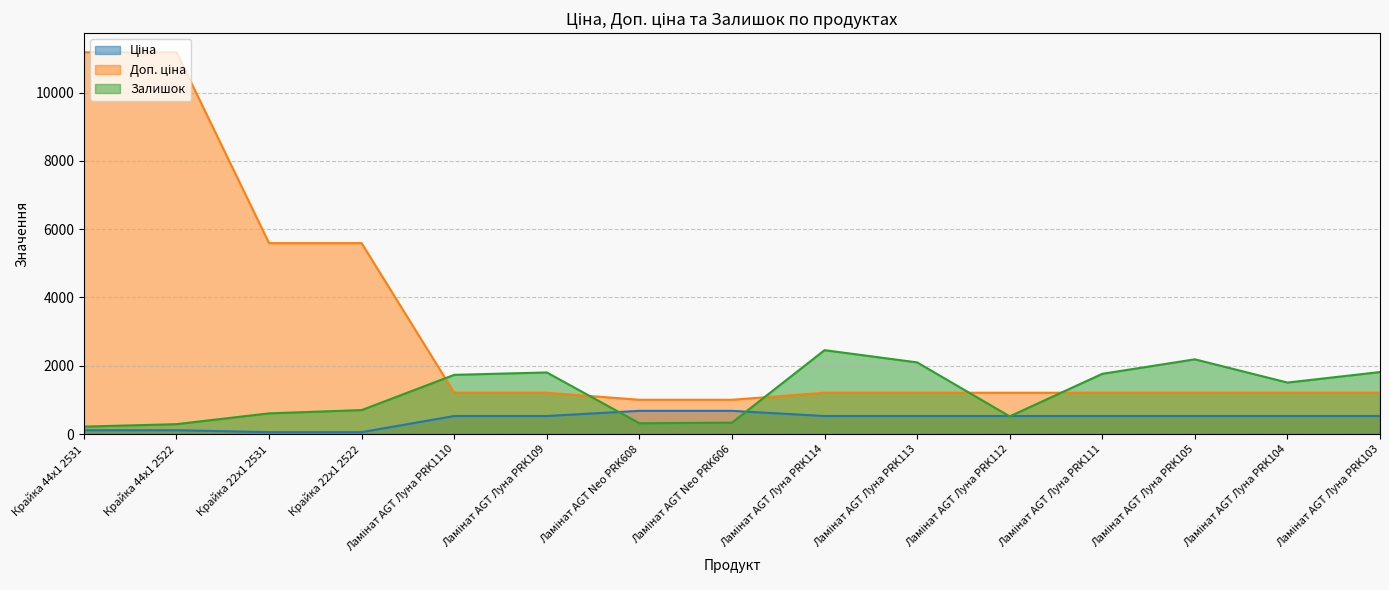

What value does the Доп. ціна series have at Ламінат AGT Луна PRK111?

1210.7